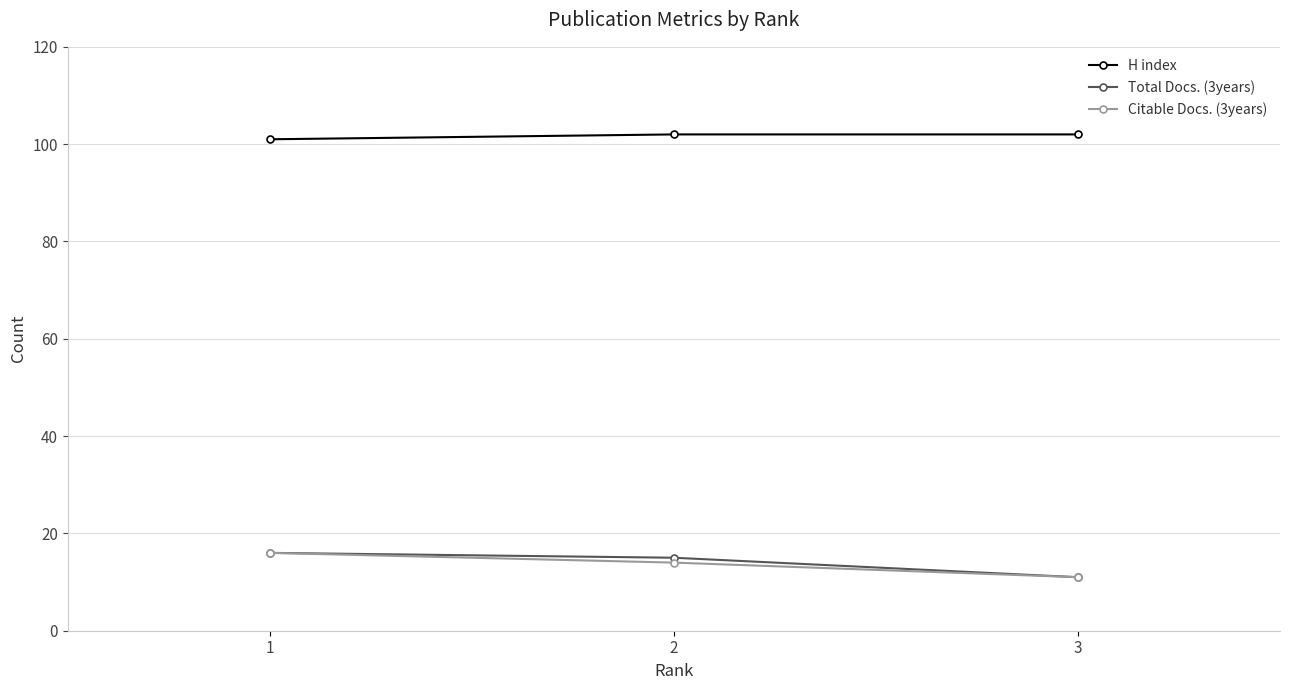

Is it true that H index equals 173 at 3?

False